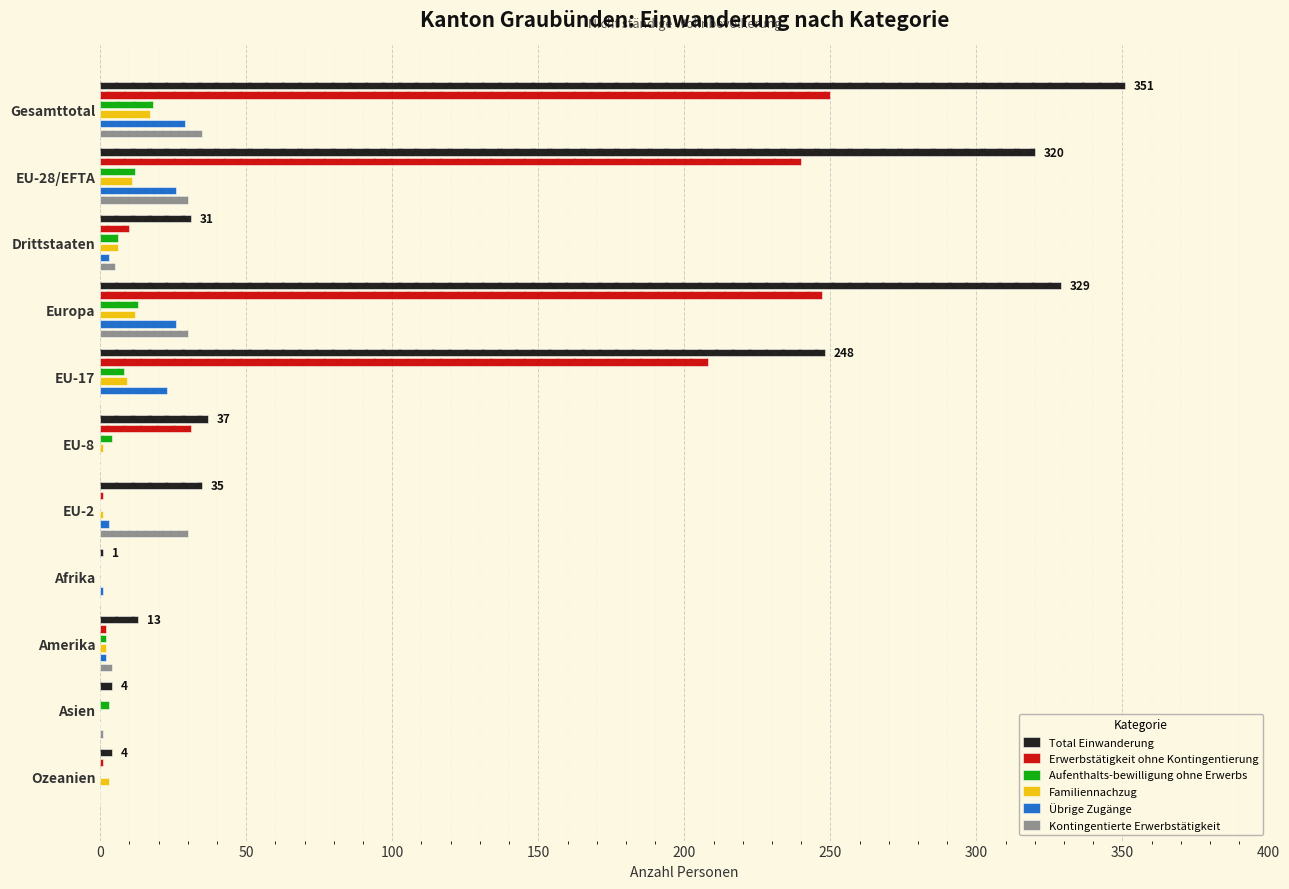

Does the chart contain any negative values?

No